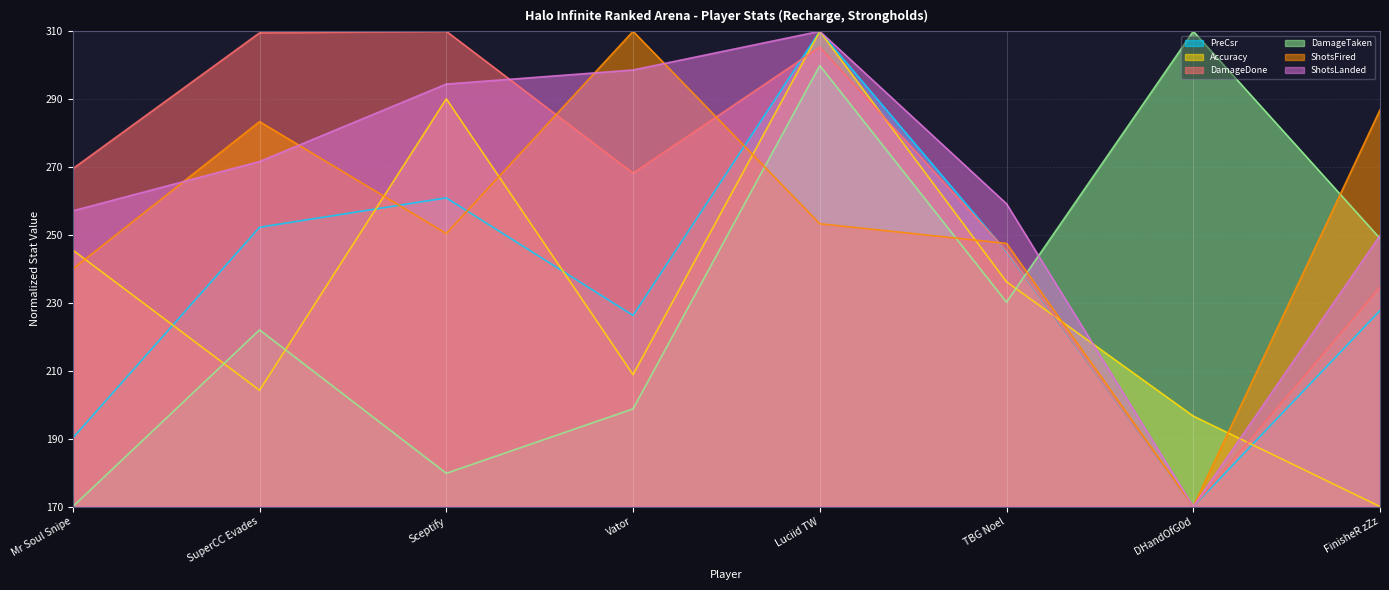

After their last crossing, which series has the higher values: DamageDone or Accuracy?

DamageDone